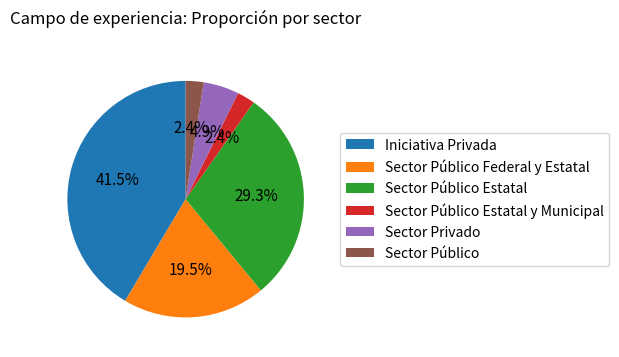

Between Sector Público Estatal and Iniciativa Privada, which is larger?

Iniciativa Privada